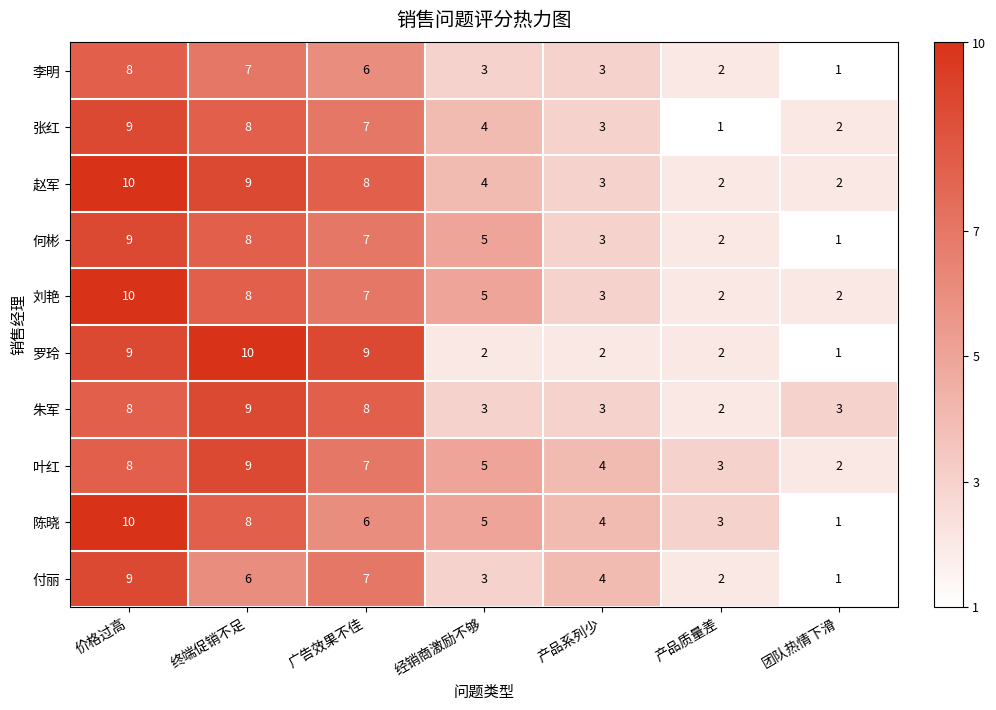

Count the number of categories in the chart.

7